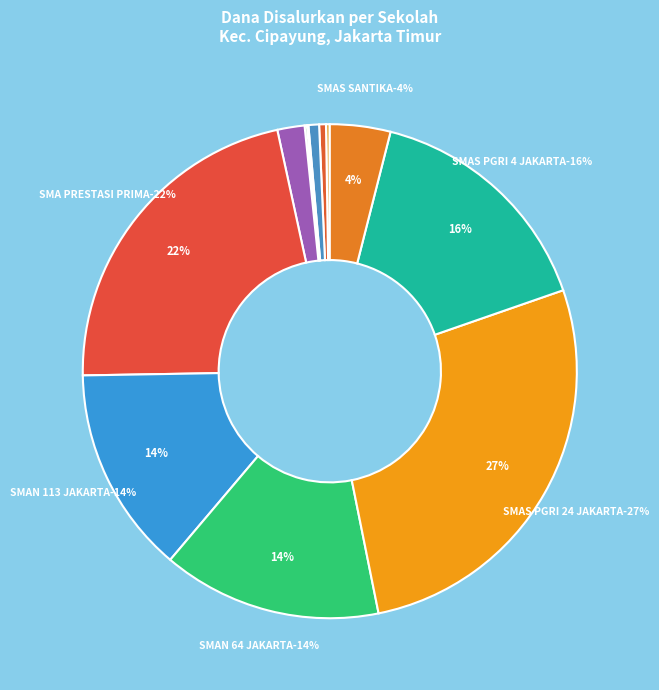

Is SMAN 64 JAKARTA the majority of the pie?

No